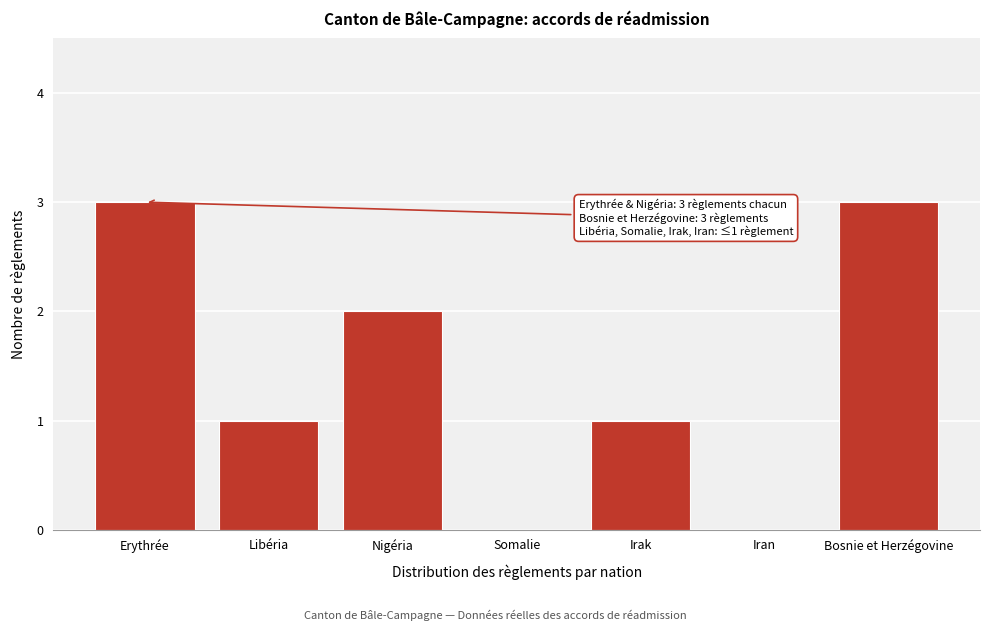

Reading left to right, what are all the values shown in this chart?

Erythrée=3	Libéria=1	Nigéria=2	Somalie=0	Irak=1	Iran=0	Bosnie et Herzégovine=3